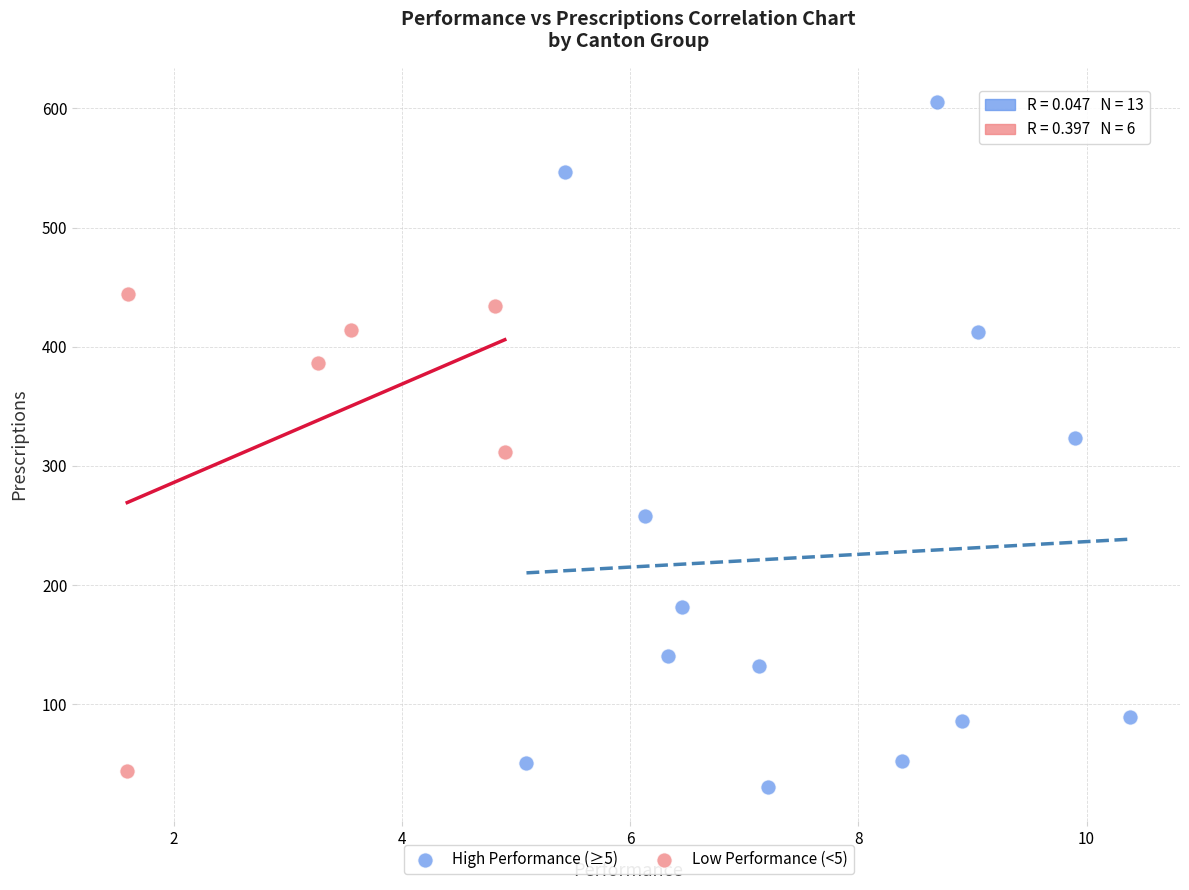

Which series has the largest Y range (max minus min)?

High Performance (≥5)